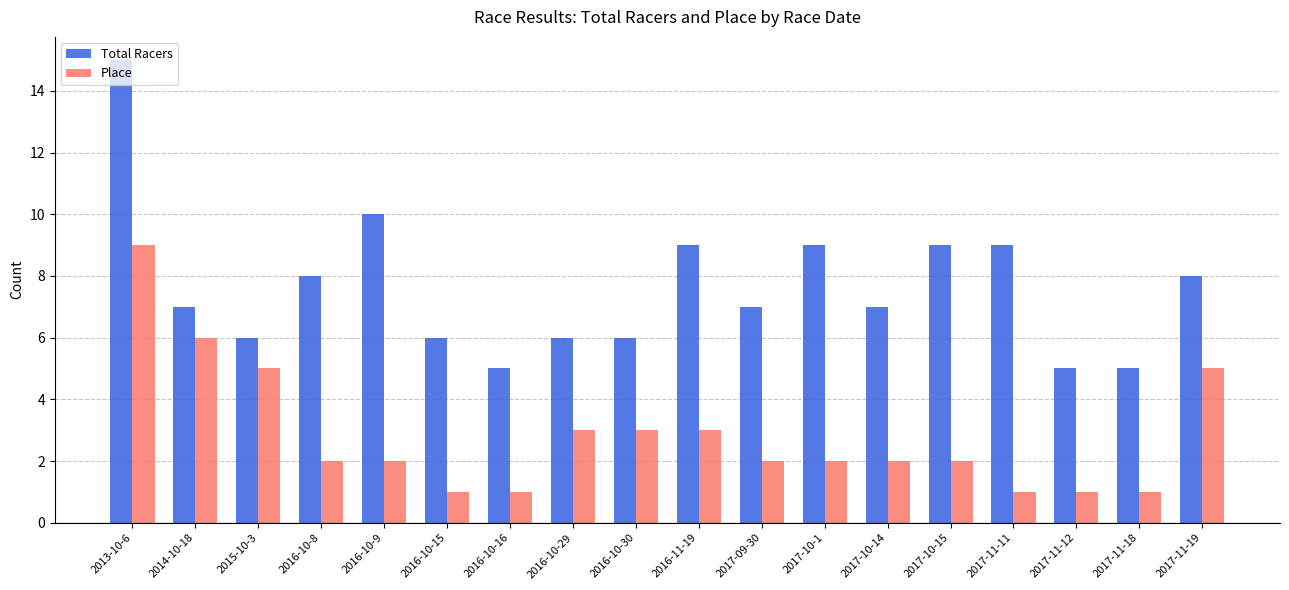

What is the greatest value displayed?

15